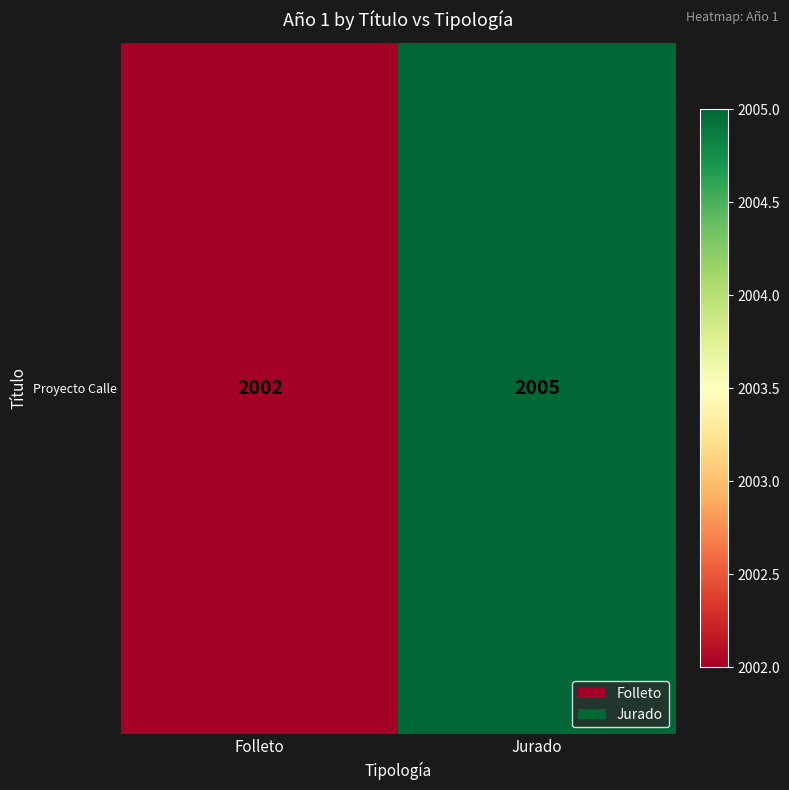

Reading right to left, transcribe all the data shown in this chart.

Jurado=2005	Folleto=2002